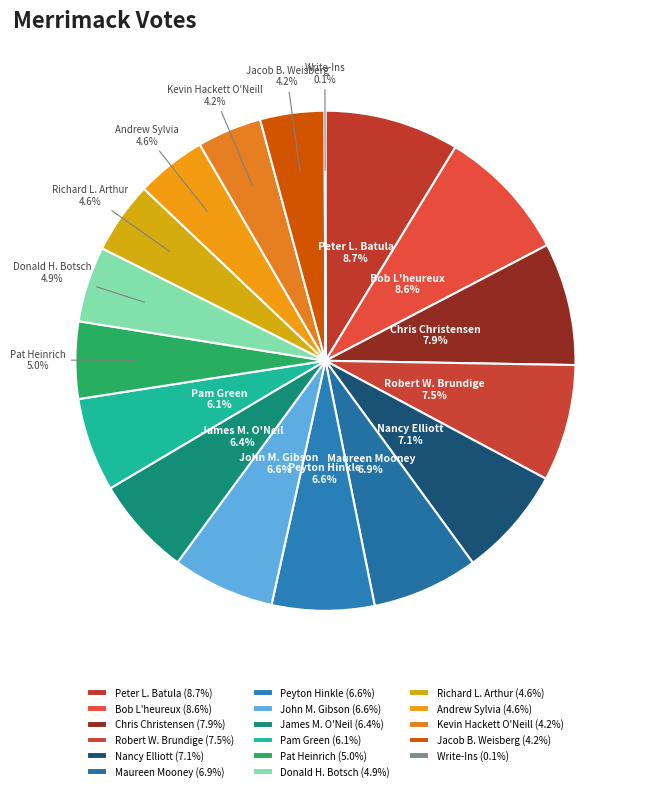

Do Pat Heinrich and Donald H. Botsch together represent more than half of the pie?

No